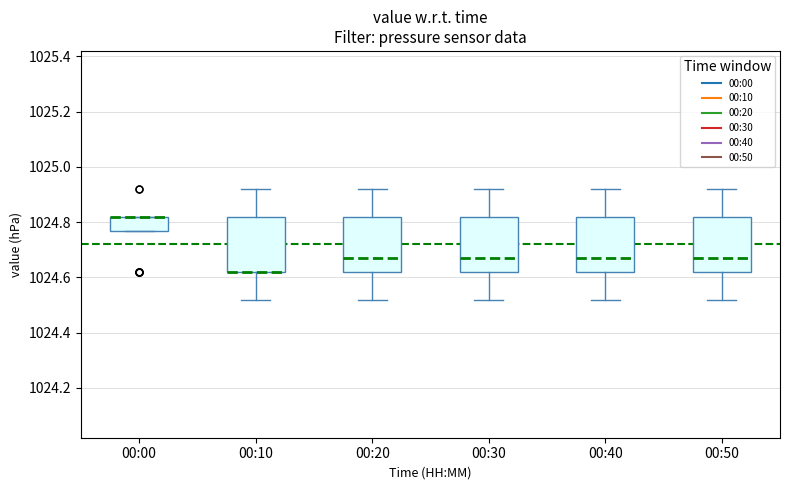

Reading left to right, transcribe this box plot: for each box, give where its median line is, the range the box spans, and where its two whiskers end, as read against the y-axis. The values are not printed on the chart, so give them approximately, as read against the axis.

00:00: median 1024.82 (drawn on the box's upper edge), box 1024.78 to 1024.82, whiskers 1024.78 to 1024.82
00:10: median 1024.62 (drawn on the box's lower edge), box 1024.62 to 1024.82, whiskers 1024.52 to 1024.92
00:20: median 1024.68, box 1024.62 to 1024.82, whiskers 1024.52 to 1024.92
00:30: median 1024.68, box 1024.62 to 1024.82, whiskers 1024.52 to 1024.92
00:40: median 1024.68, box 1024.62 to 1024.82, whiskers 1024.52 to 1024.92
00:50: median 1024.68, box 1024.62 to 1024.82, whiskers 1024.52 to 1024.92